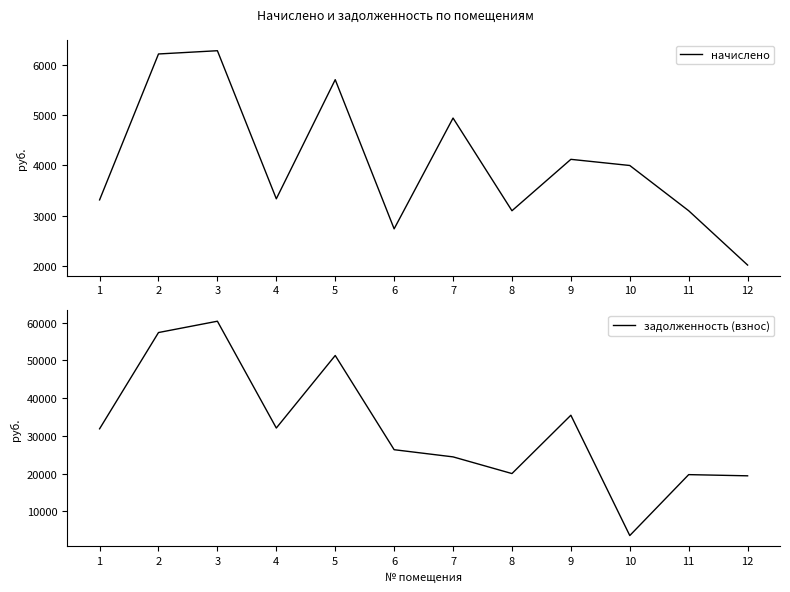

Which has a higher value, 10 or 1?

10